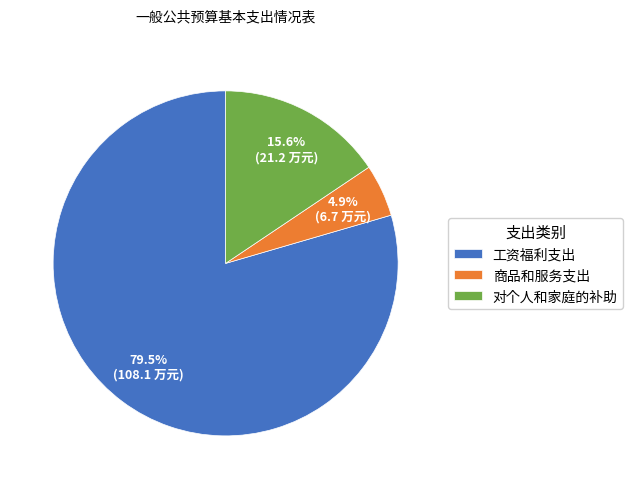

What is the smallest slice in the pie chart?

商品和服务支出